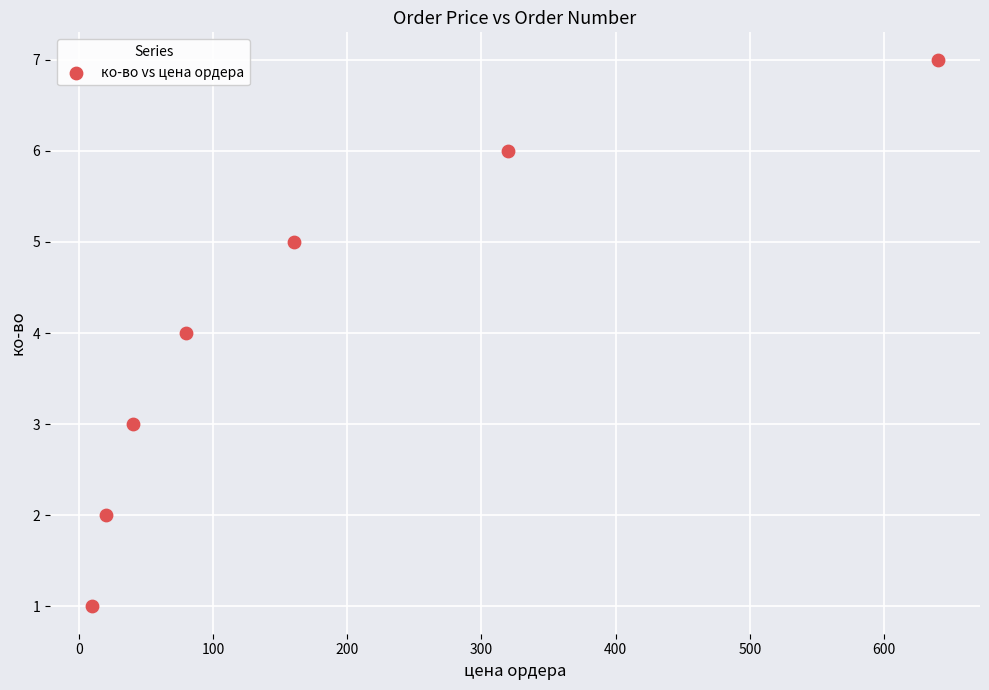

What is the average X value?

181